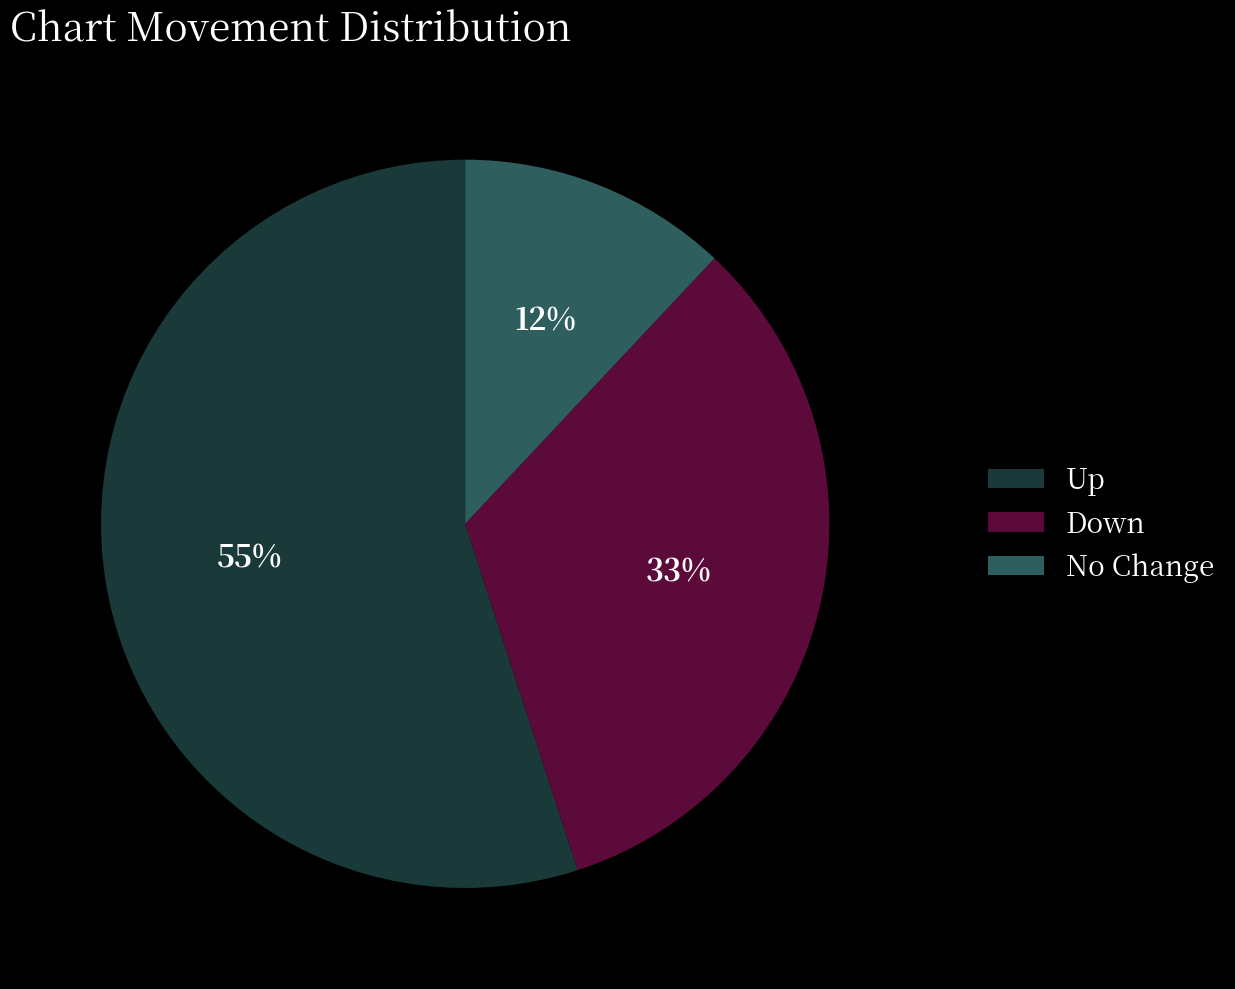

Is it true that Down is 33% of the pie?

True